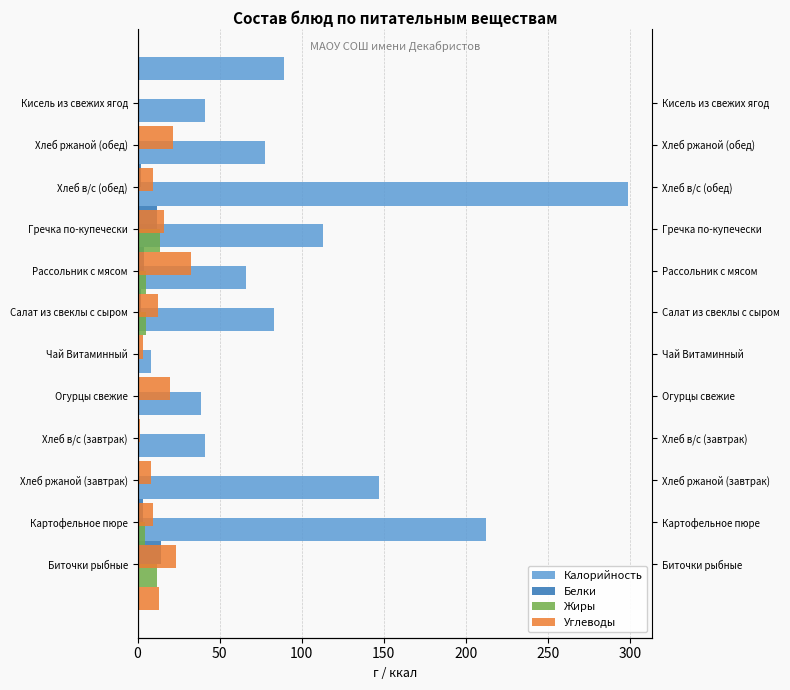

The value of Углеводы at Хлеб в/с (завтрак) is 0.8. True or false?

False